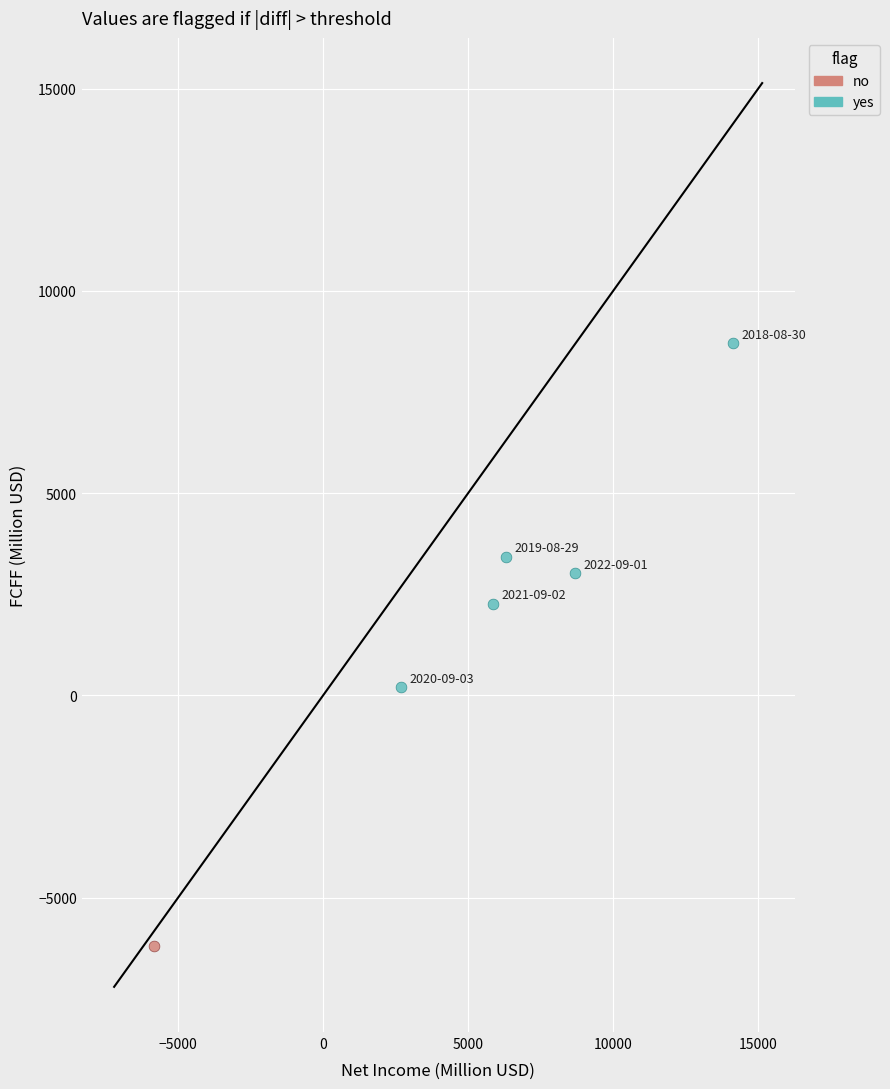

What are all the series names shown in the legend?

no, yes